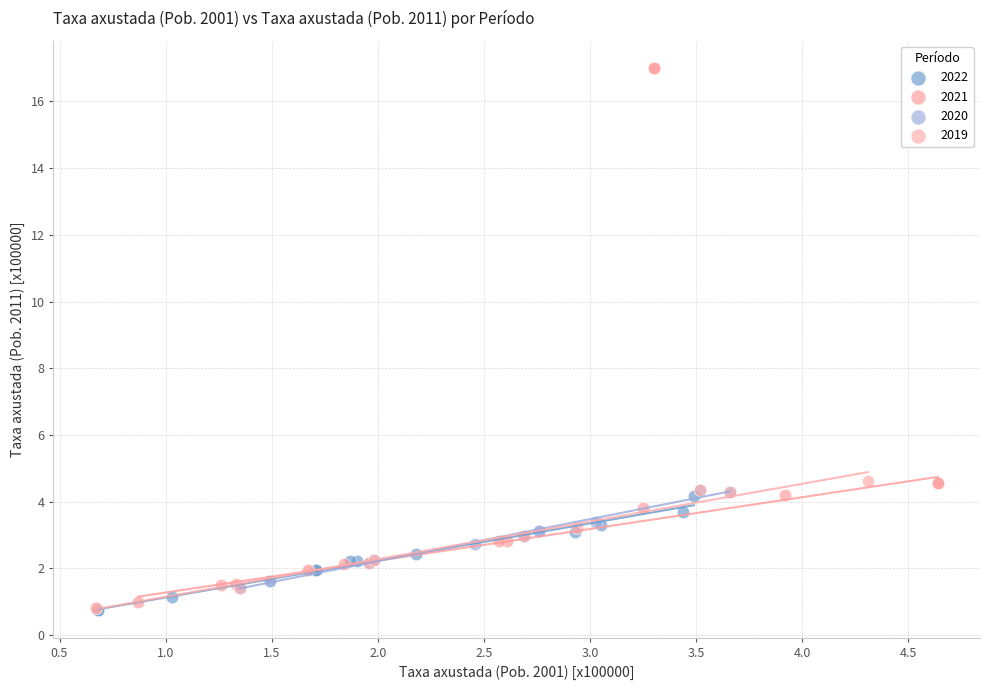

Which series has the widest spread of Y values?

2021